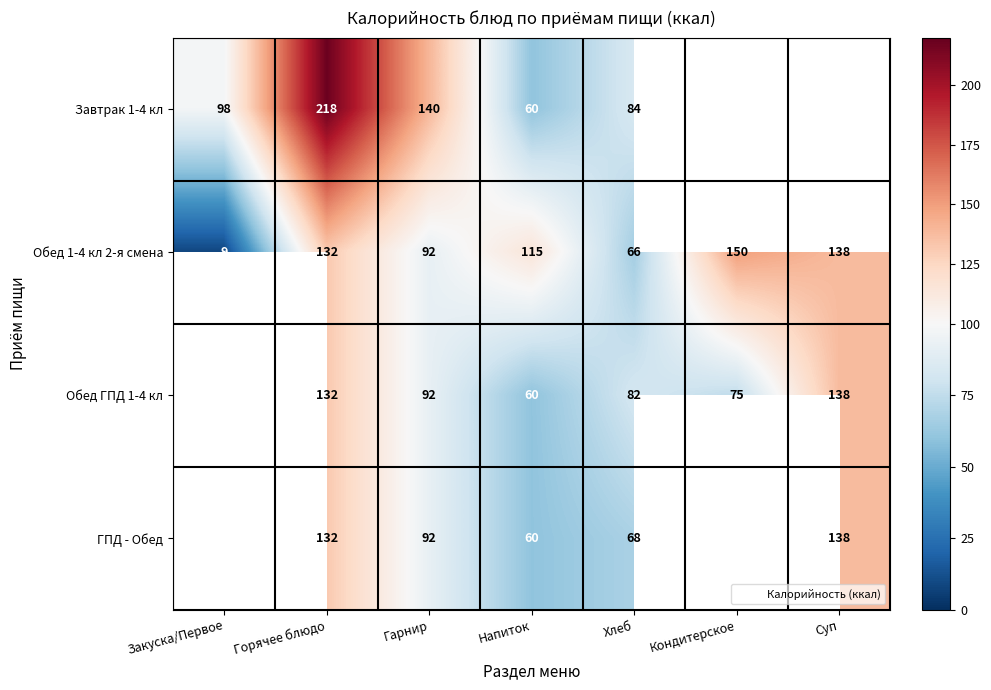

How many values in ГПД - Обед are above zero?

5